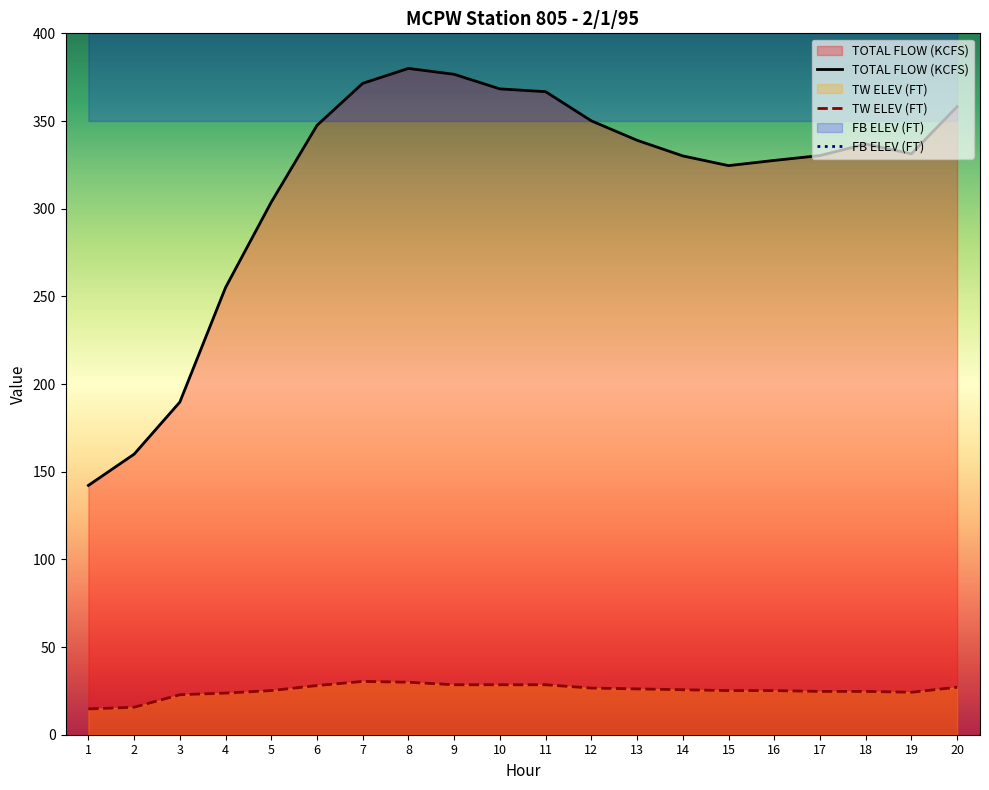

True or false: TW ELEV (FT) and FB ELEV (FT) intersect in this chart.

False